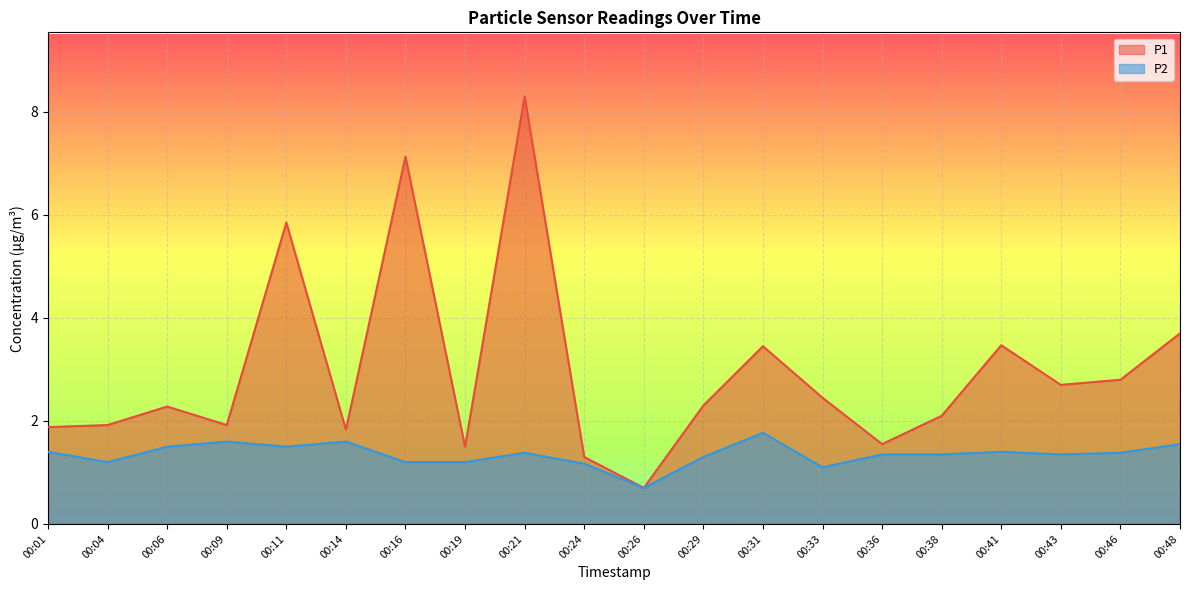

What is the value of the P1 point at the 4th from the left?

1.9